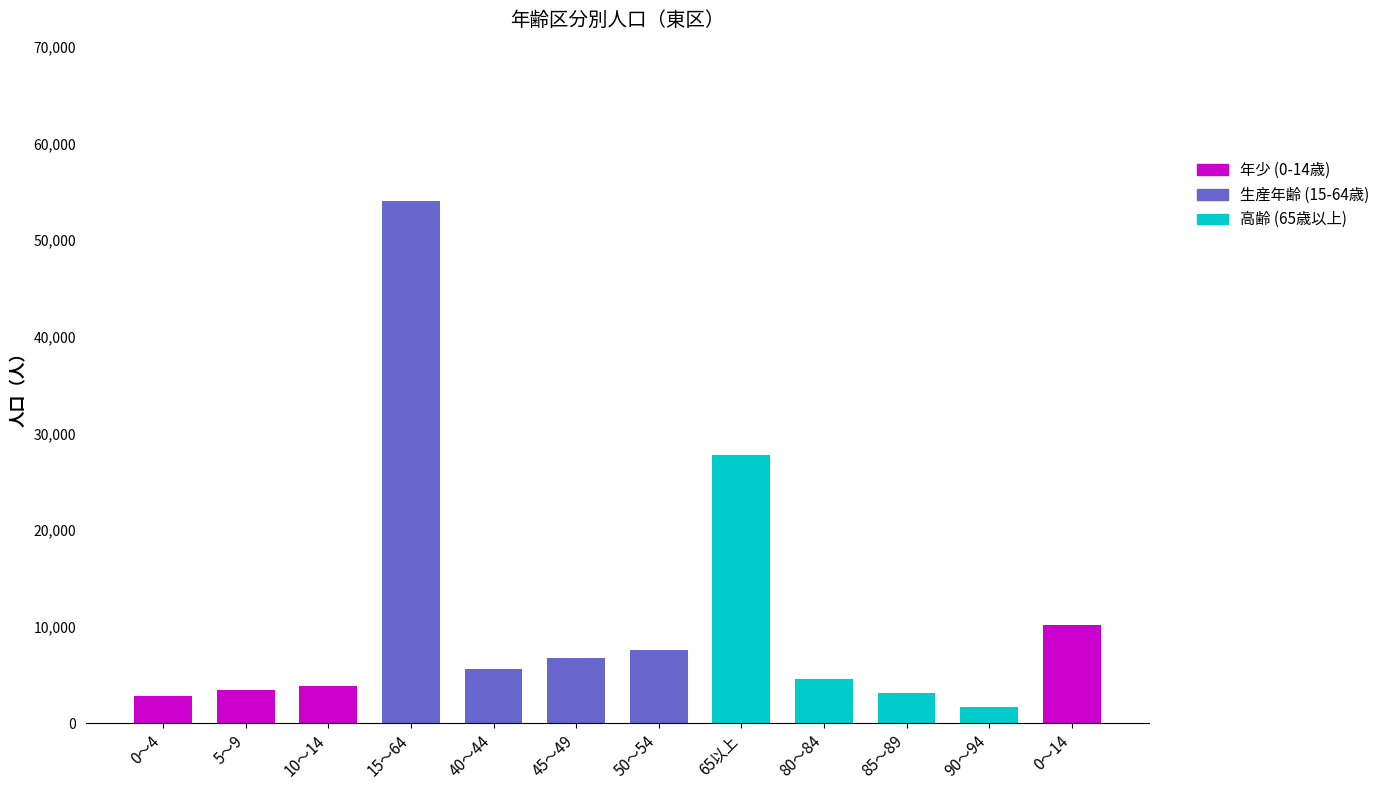

What is the ratio of the value at 85～89 to the value at 50～54?

0.4